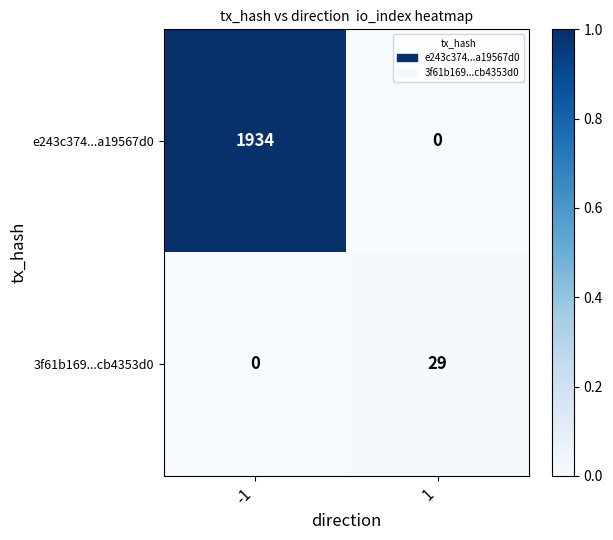

How many data points does each series have?

2